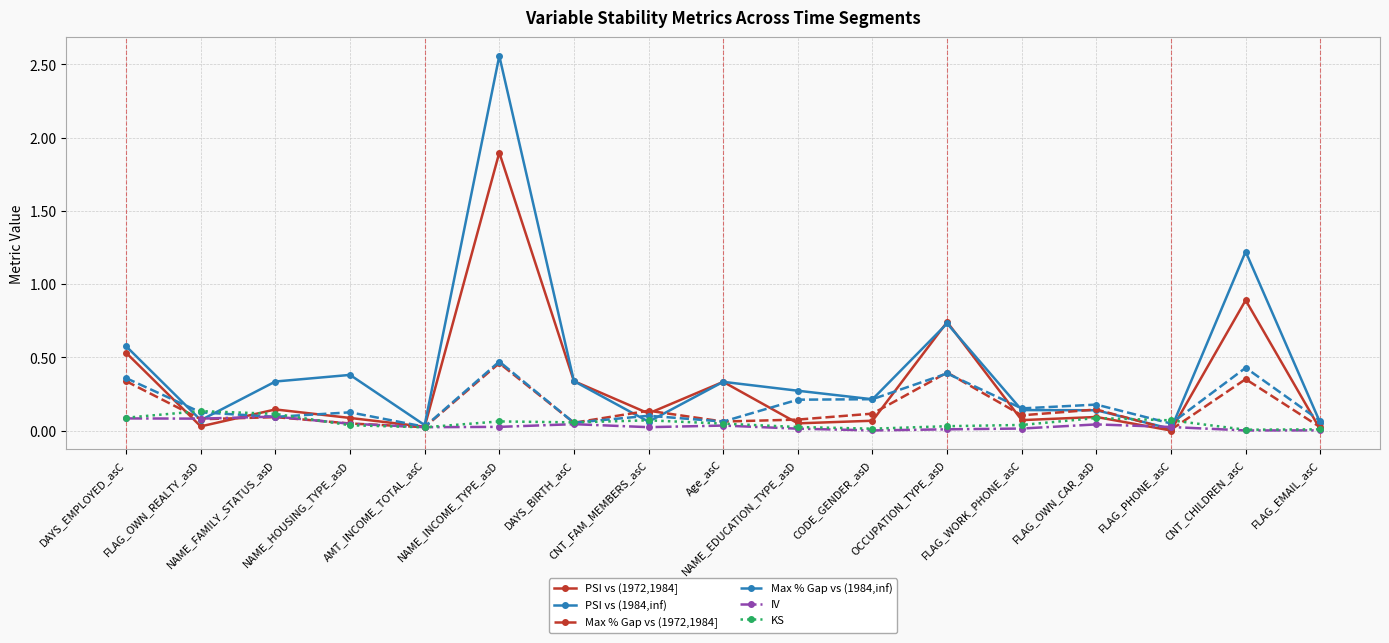

True or false: KS has more than 0 interior local peaks.

True